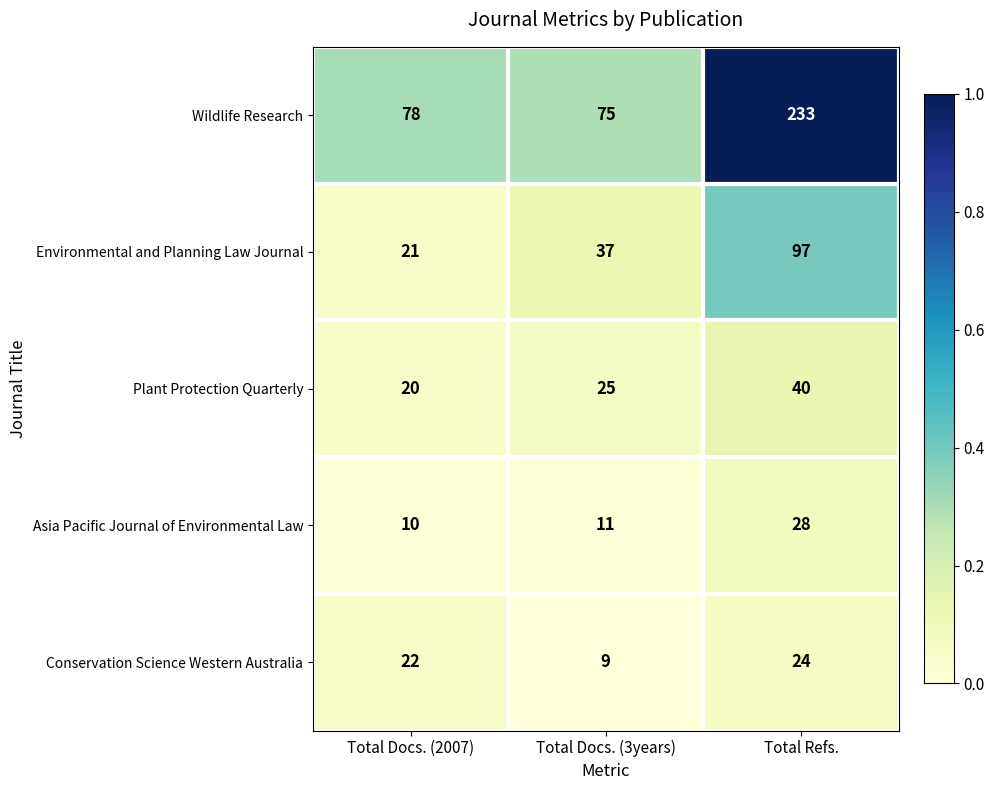

Is it true that Asia Pacific Journal of Environmental Law equals 15 at Total Docs. (3years)?

False